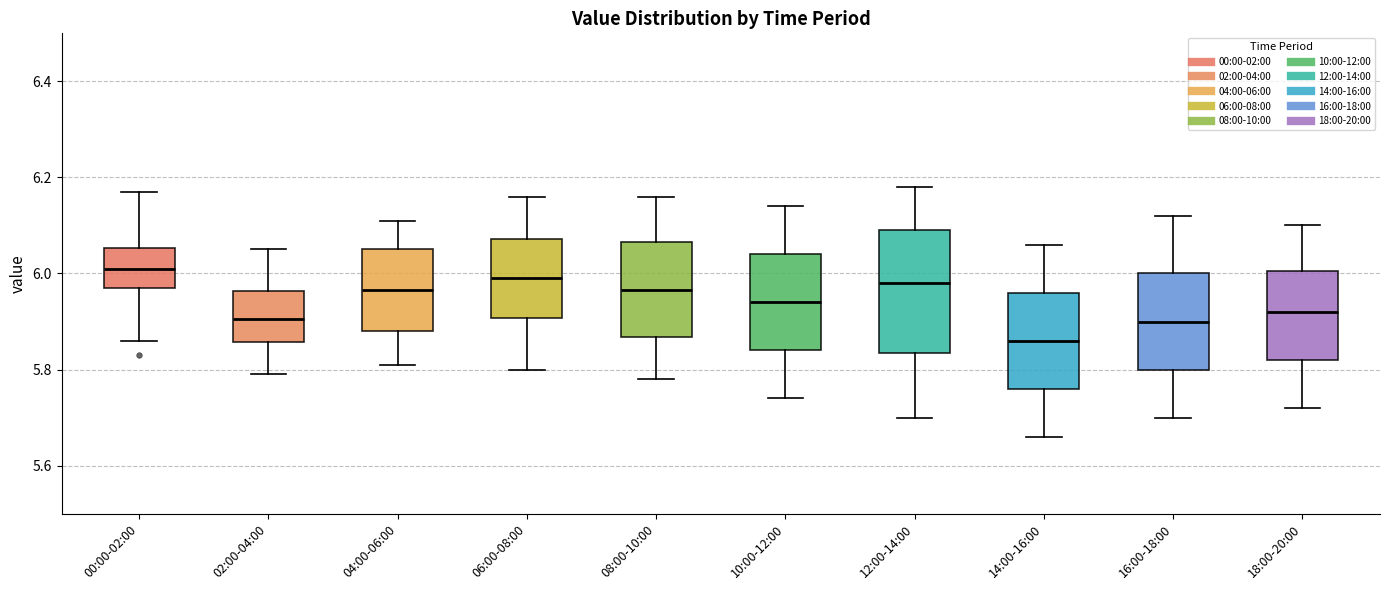

Comparing the boxes themselves (not the whiskers), which one is the tallest?

12:00-14:00